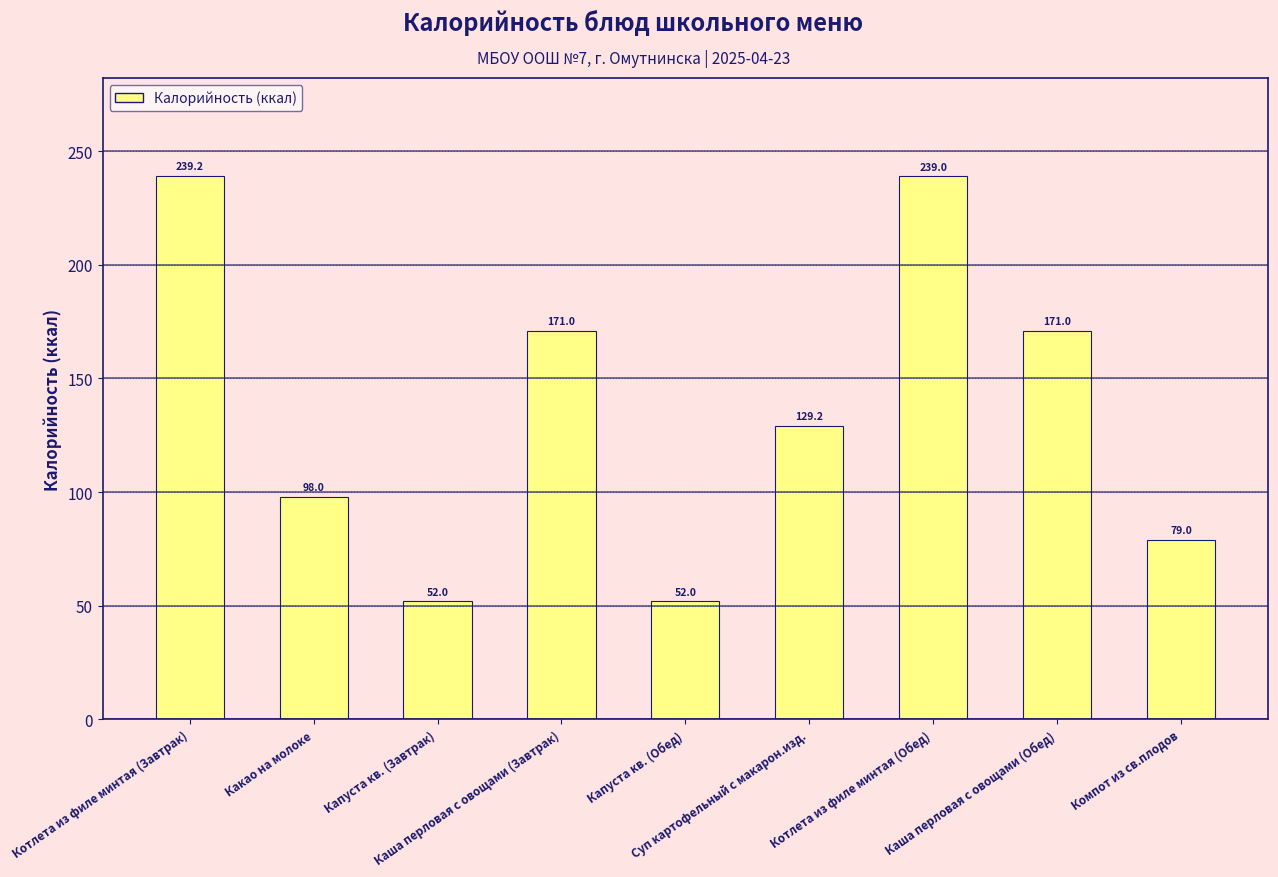

Reading left to right, extract all data points from this chart.

239.2	98.0	52.0	171.0	52.0	129.2	239.0	171.0	79.0